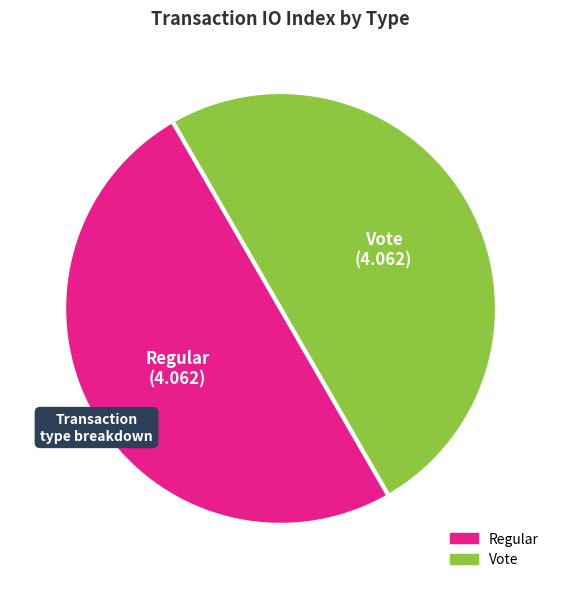

True or false: Vote accounts for 58% of the total.

False